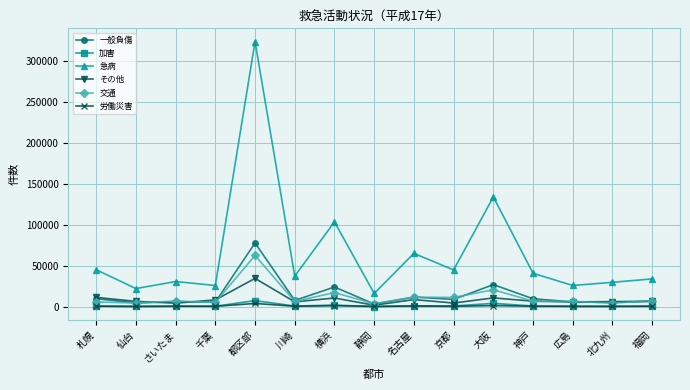

The 一般負傷 series shows 26937 at 大阪. True or false?

True